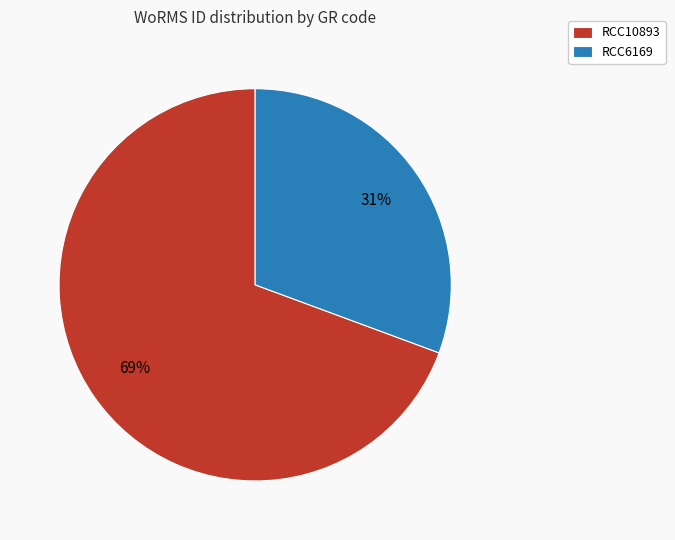

Which slice is the smallest?

RCC6169